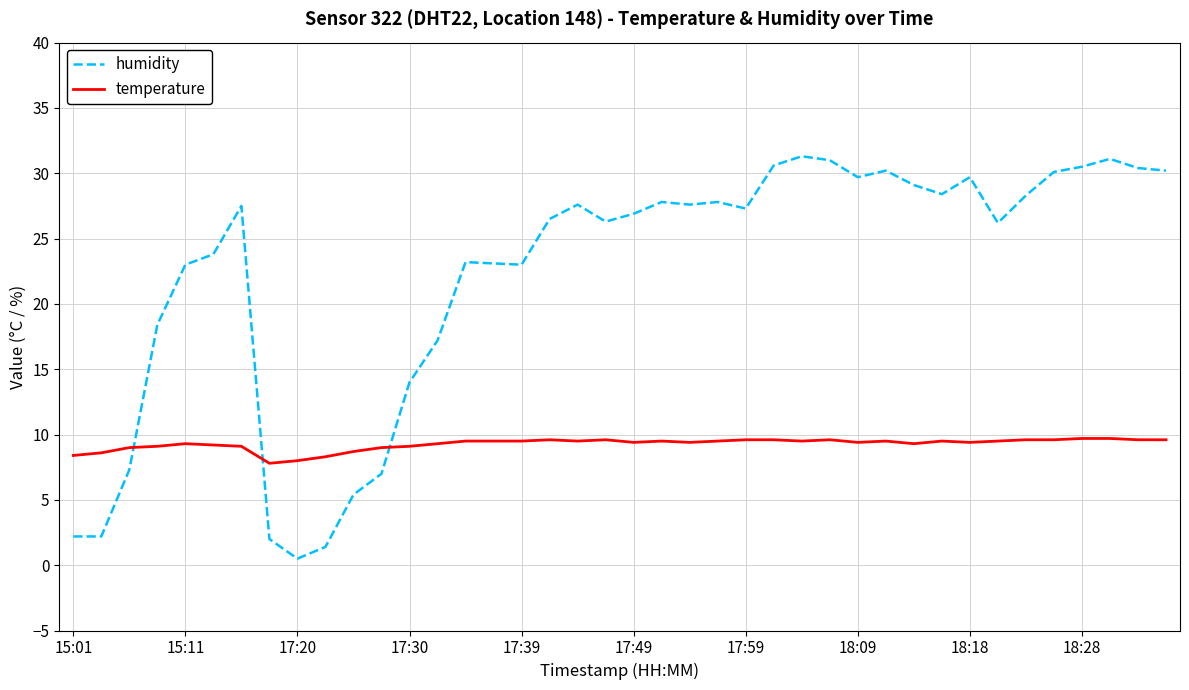

Which series has the largest range (max minus min)?

humidity